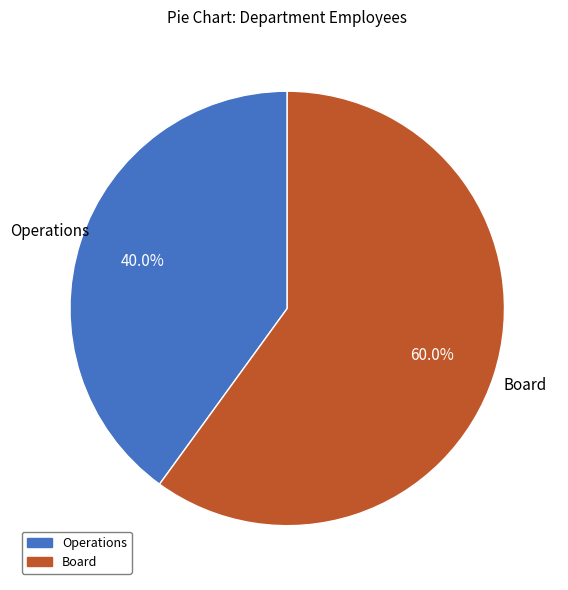

To the nearest percent, what is the difference between the largest and smallest slice percentages?

20%